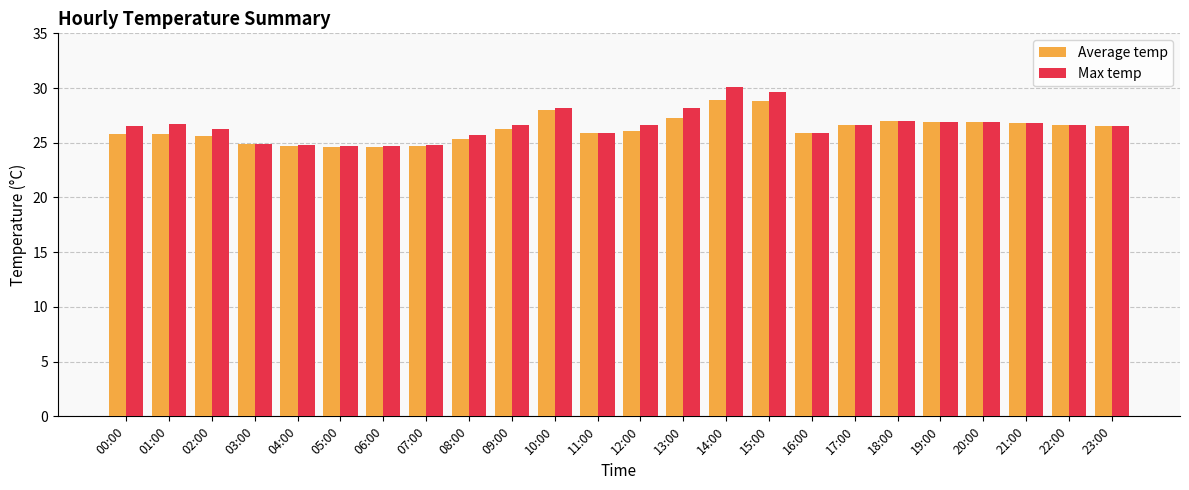

What is the sum of the Average temp values at 11:00 and 20:00?

52.8